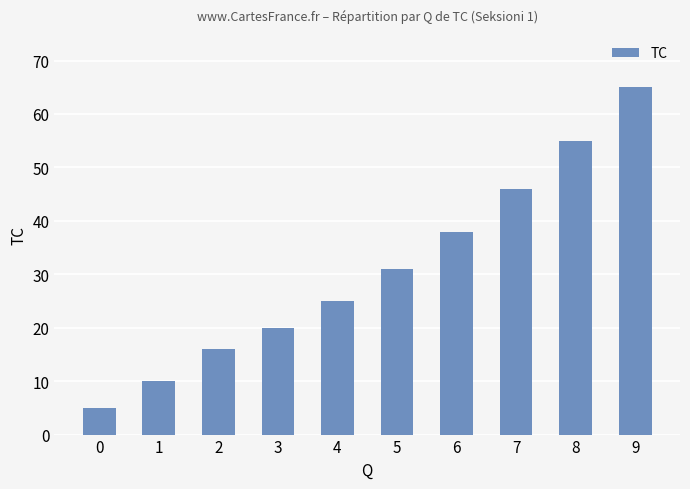

What is the smallest value displayed?

5